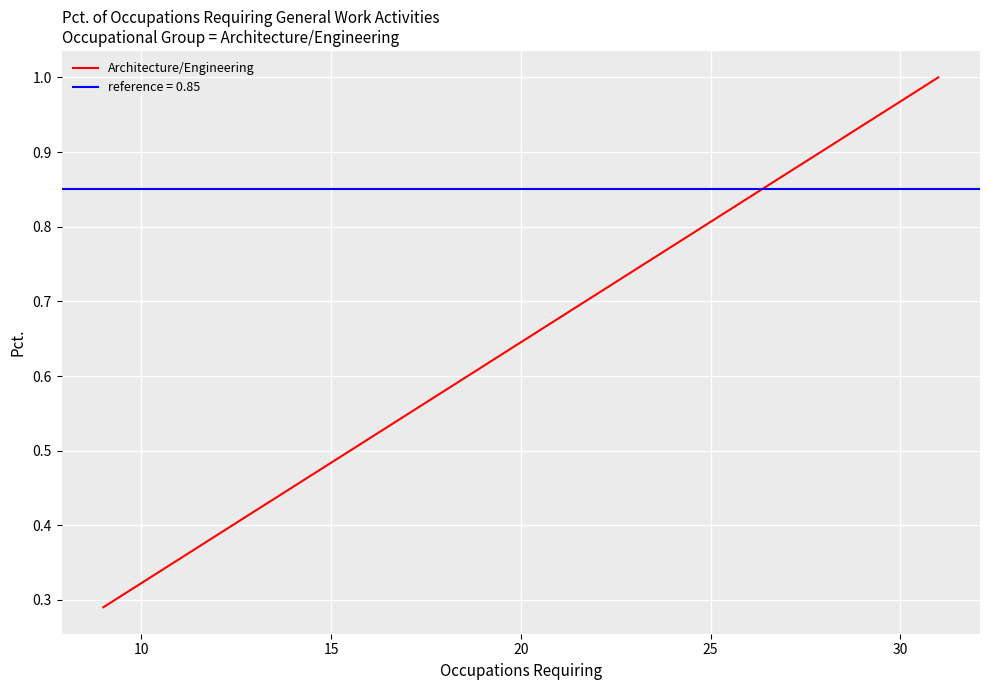

Does the chart display data point markers on the line(s)?

No